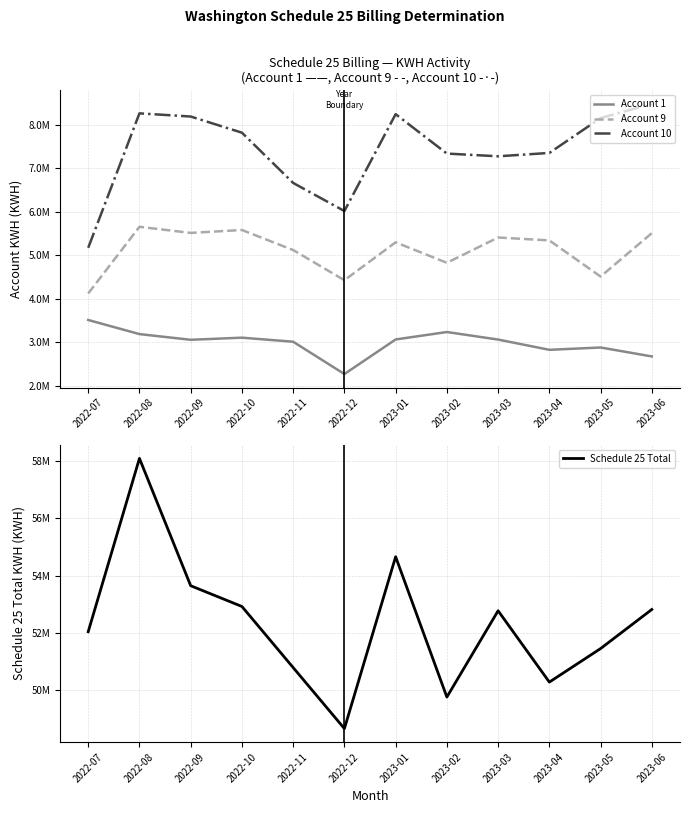

True or false: Account 1 has a value of 3234638.4 at 2023-02.

True